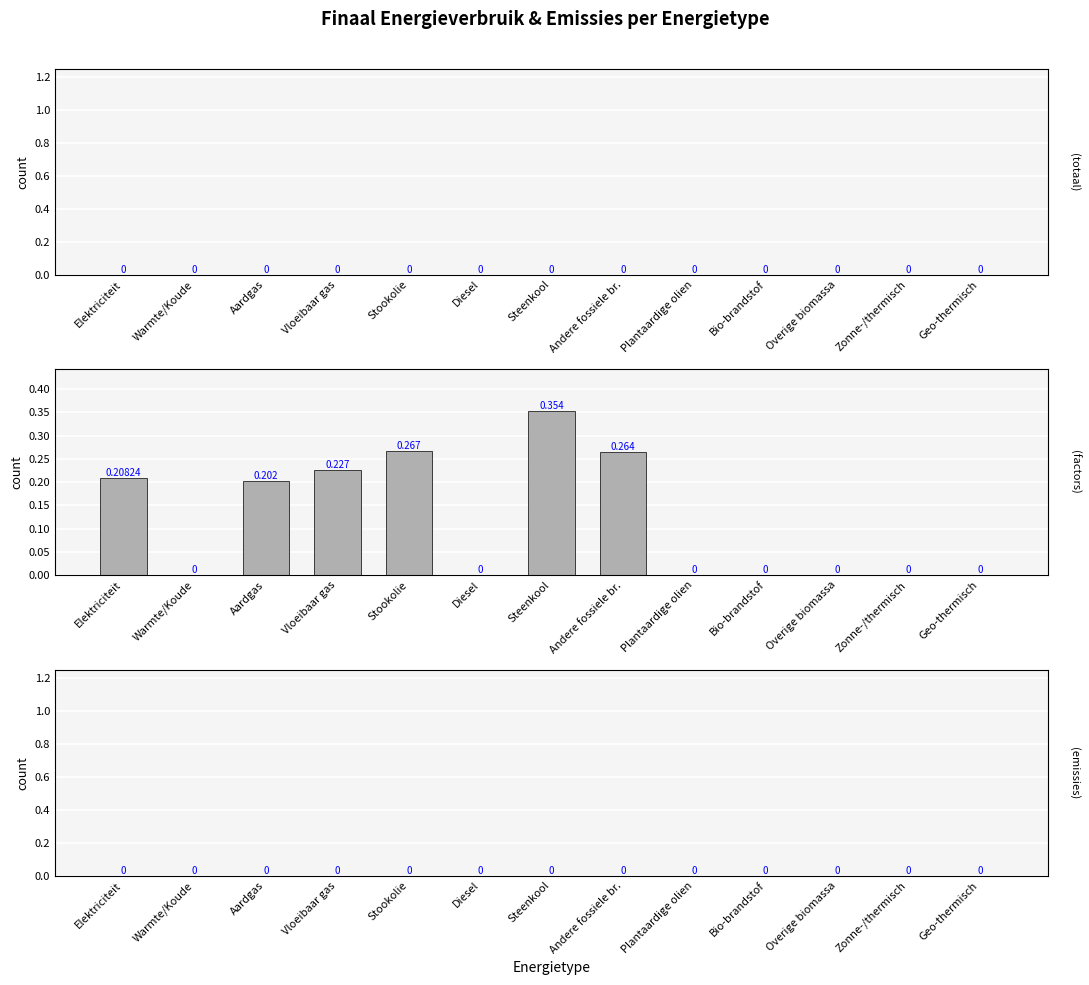

List the labels in order of emissies value, smallest first.

Elektriciteit, Warmte/Koude, Aardgas, Vloeibaar gas, Stookolie, Diesel, Steenkool, Andere fossiele br., Plantaardige olien, Bio-brandstof, Overige biomassa, Zonne-/thermisch, Geo-thermisch